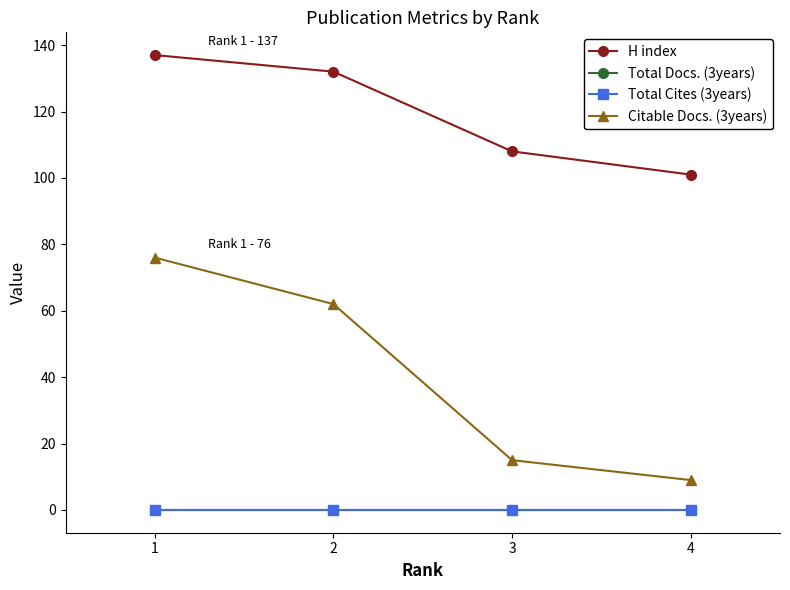

True or false: Total Cites (3years) and Total Docs. (3years) cross at least once.

False